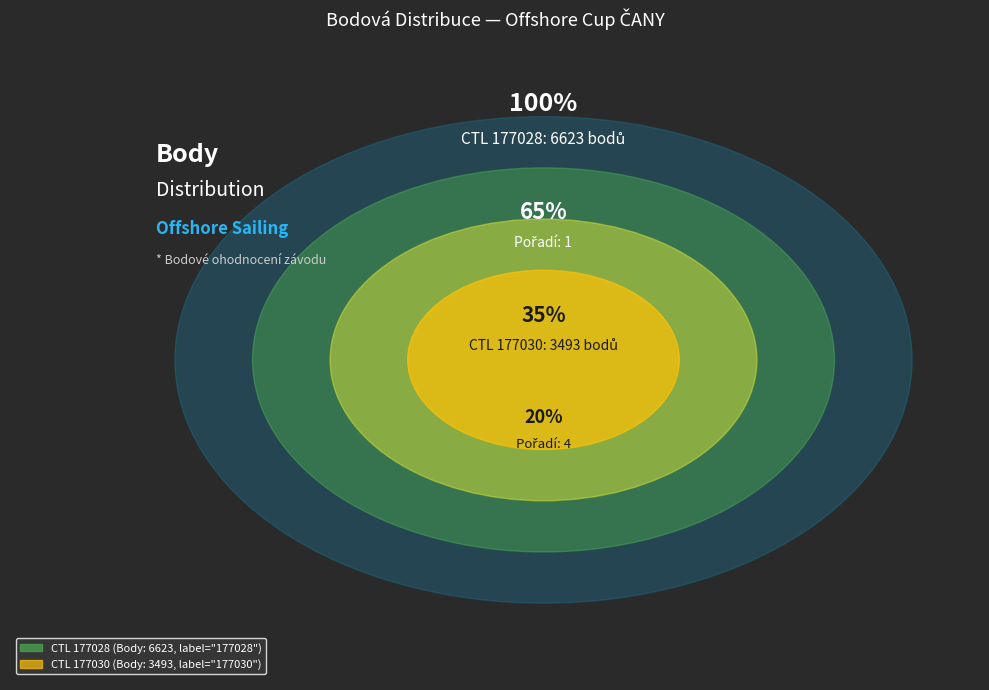

Approximately how many times larger is the value at 177028 compared to 177030?

1.9